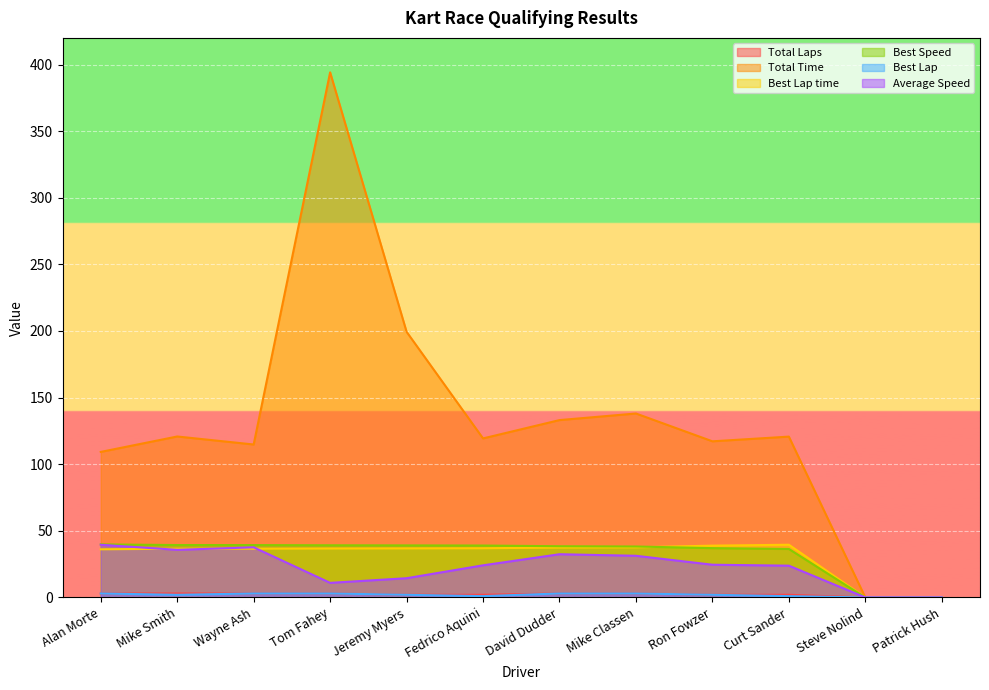

What is the maximum value for Best Speed?

39.8